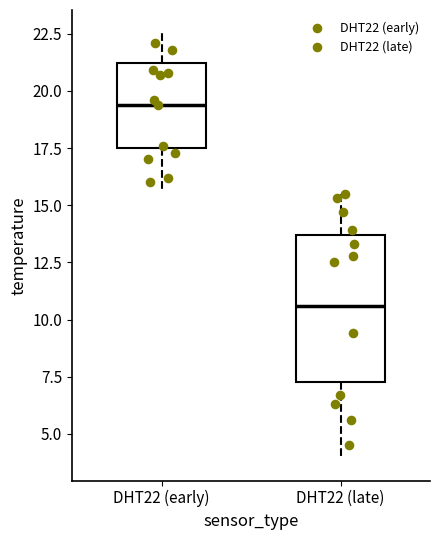

Where does the median line of the box for DHT22 (early) sit on the y-axis? The values are not printed on the chart, so give them approximately, as read against the axis.

19.5